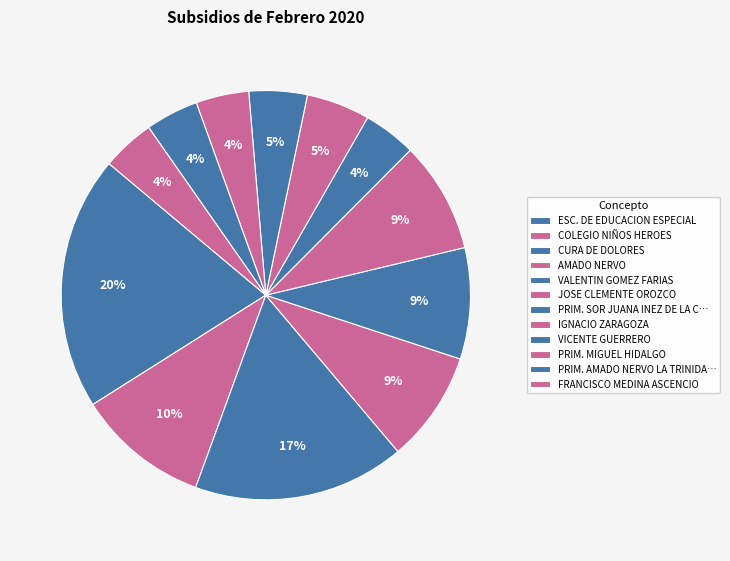

Count the number of slices in the pie.

12